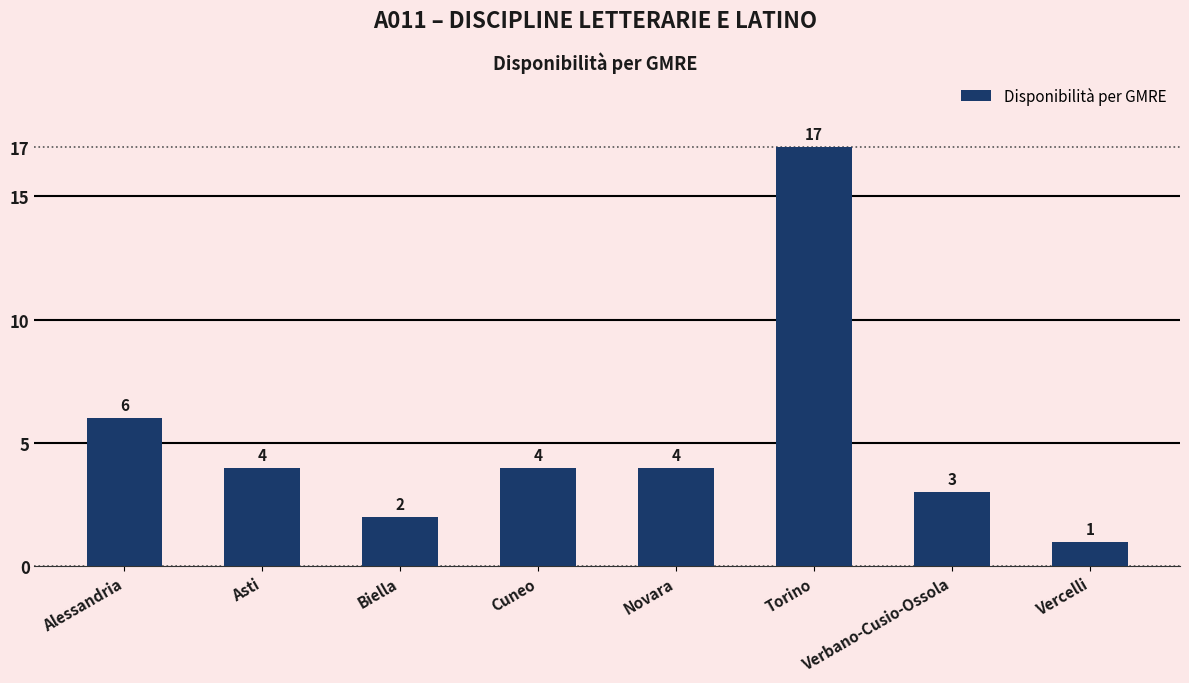

What is the sum of all values?

41